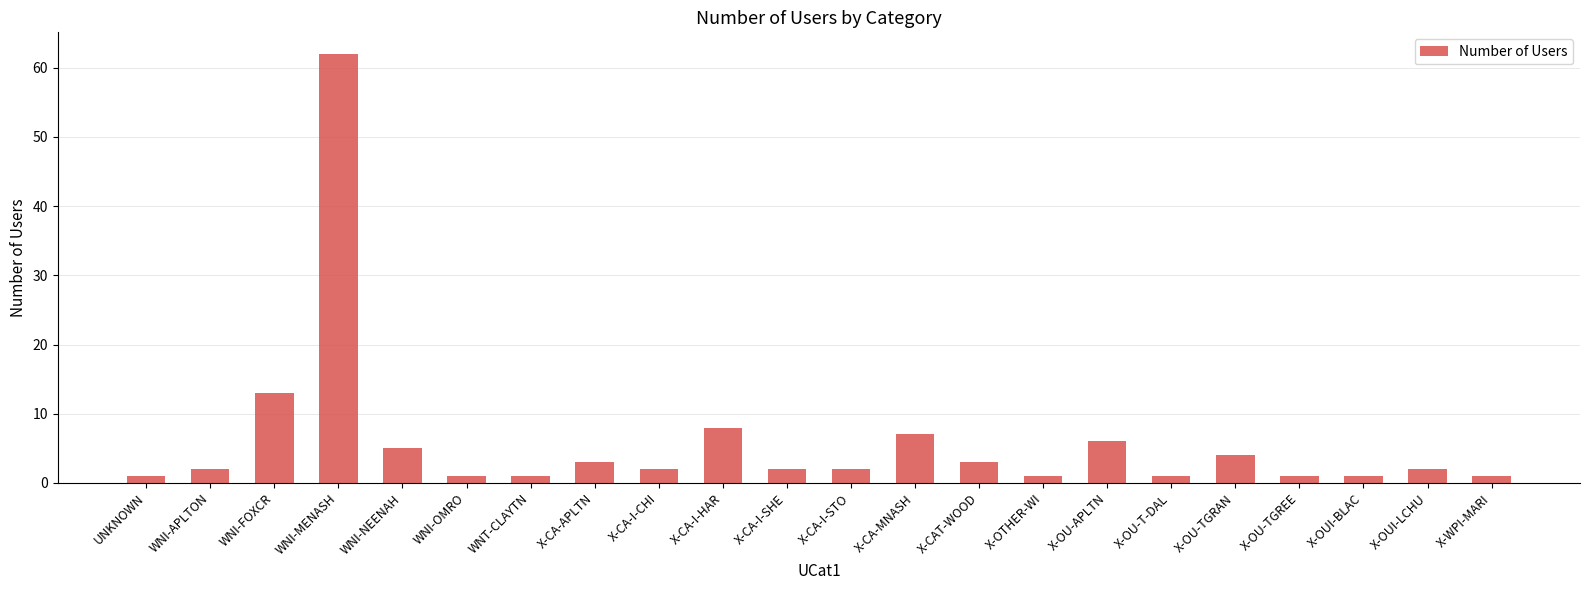

What position from the left is WNI-FOXCR?

3